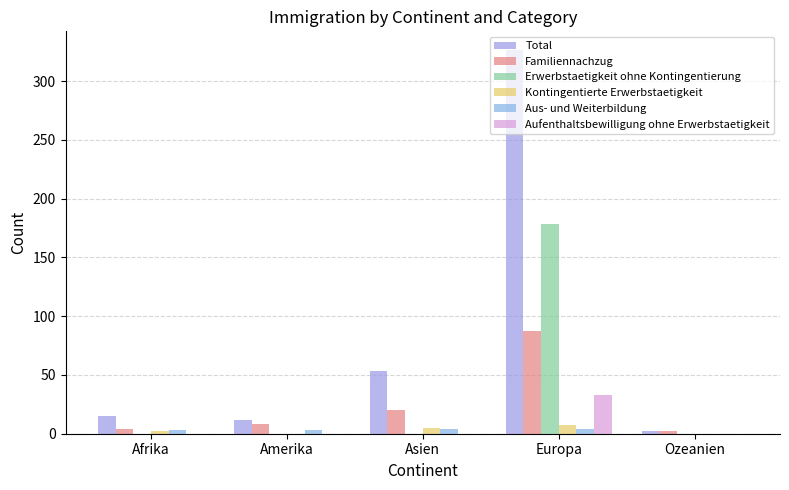

Which series has the largest range (max minus min)?

Total